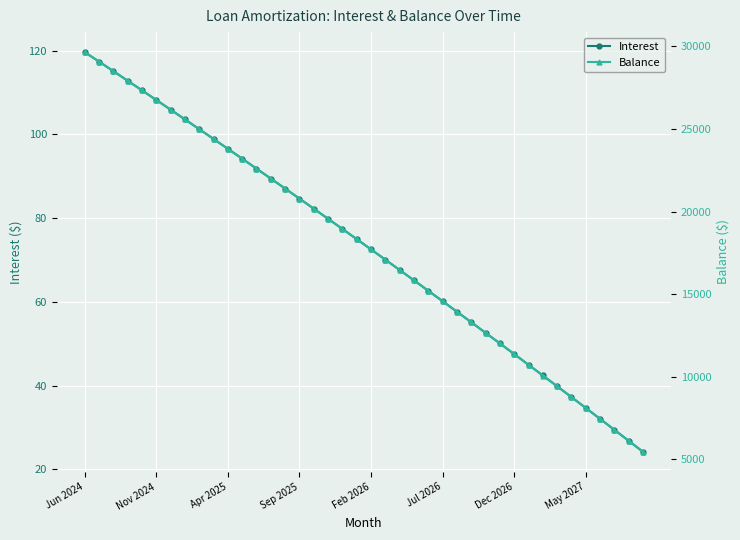

List the series in order of their peak value, lowest first.

Interest, Balance